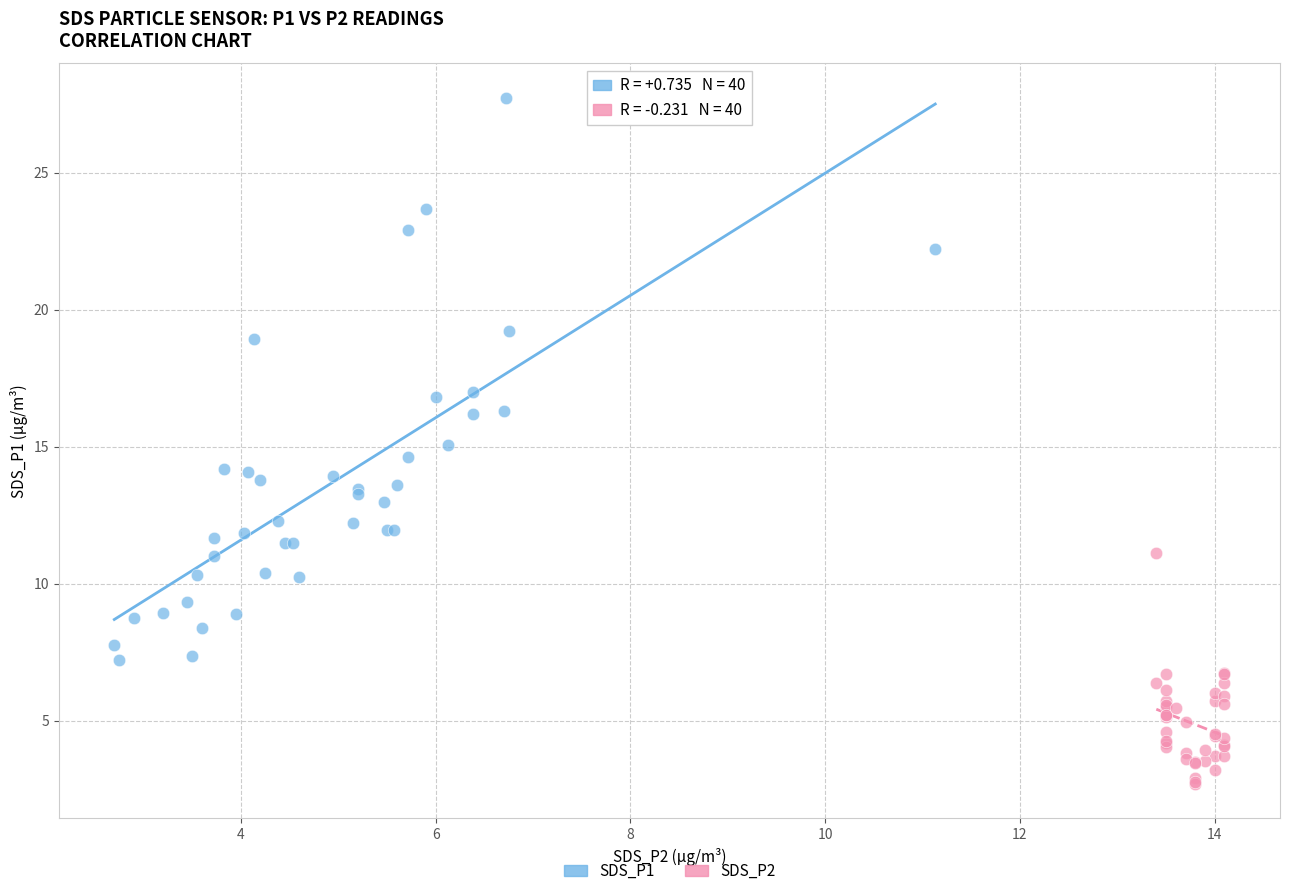

Which series has the widest spread of Y values?

SDS_P1